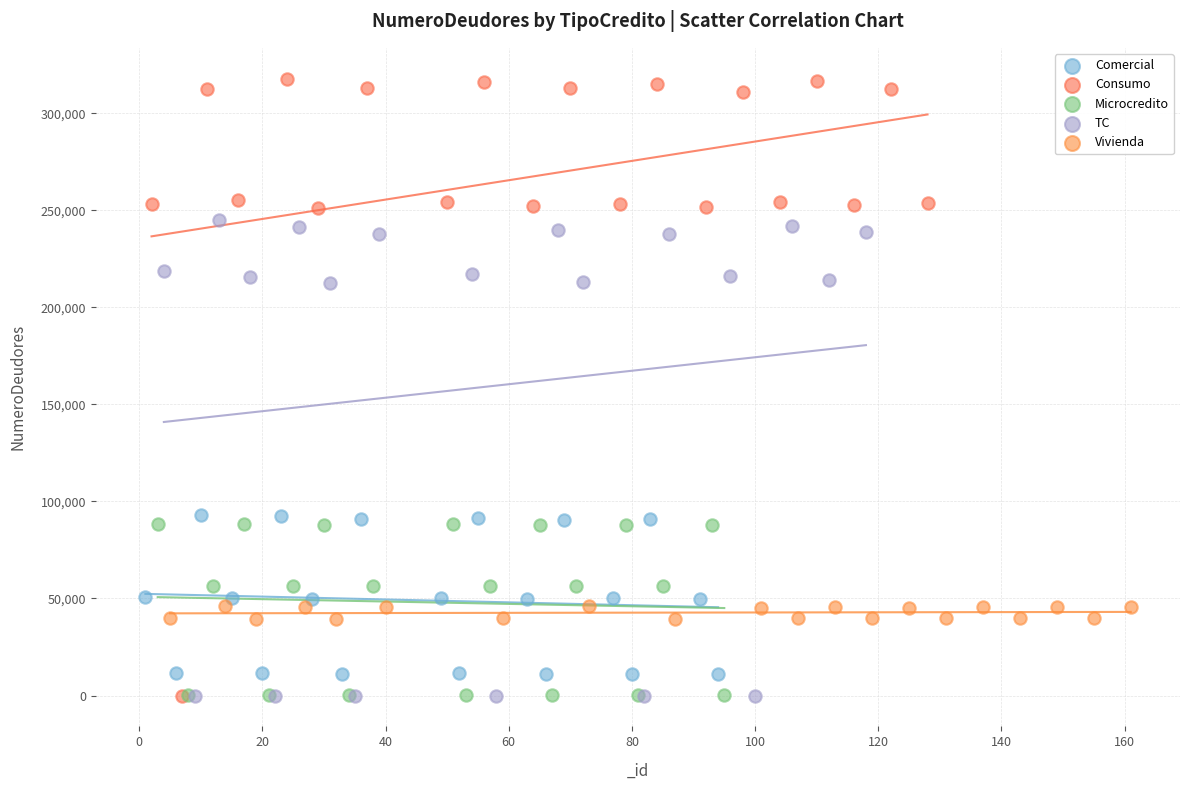

Which series contains the highest Y value?

Consumo